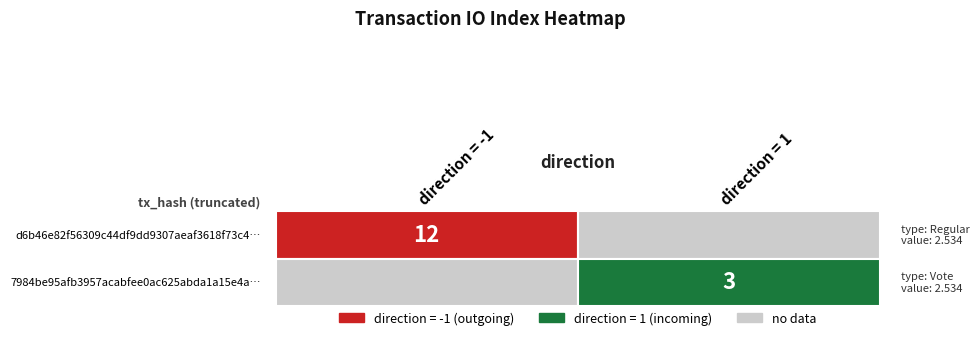

Which series has the largest range (max minus min)?

d6b46e82f56309c44df9dd9307aeaf3618f73c4